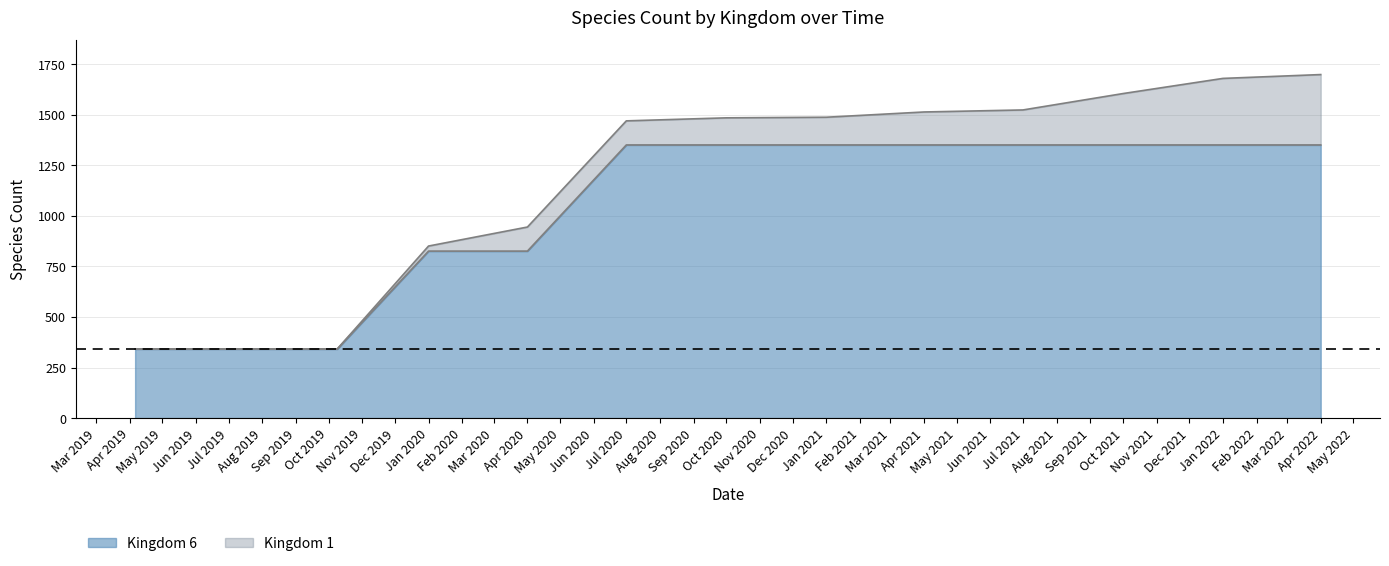

Reading left to right, extract all data points from this chart.

342	342	342	826	826	1351	1351	1351	1351	1351	1351	1351	1351